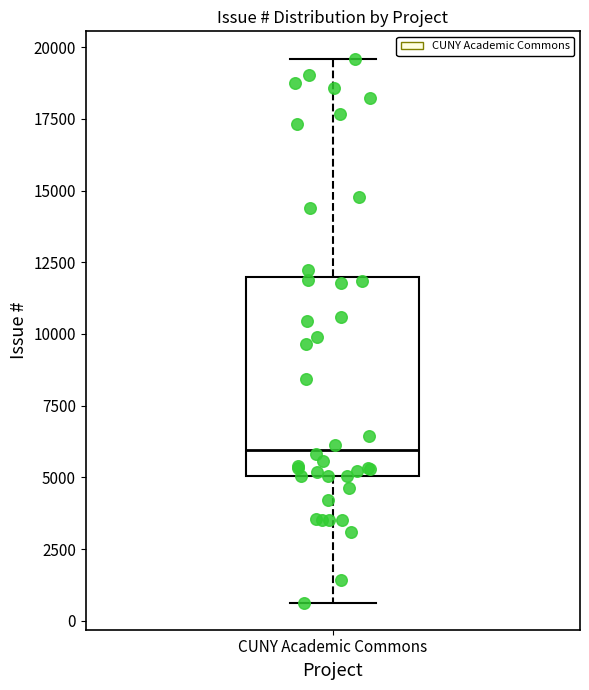

Transcribe this box plot: give where the median line is, the range the box spans, and where the two whiskers end, as read against the y-axis. The values are not printed on the chart, so give them approximately, as read against the axis.

median 6000, box 5000 to 12000, whiskers 500 to 19500